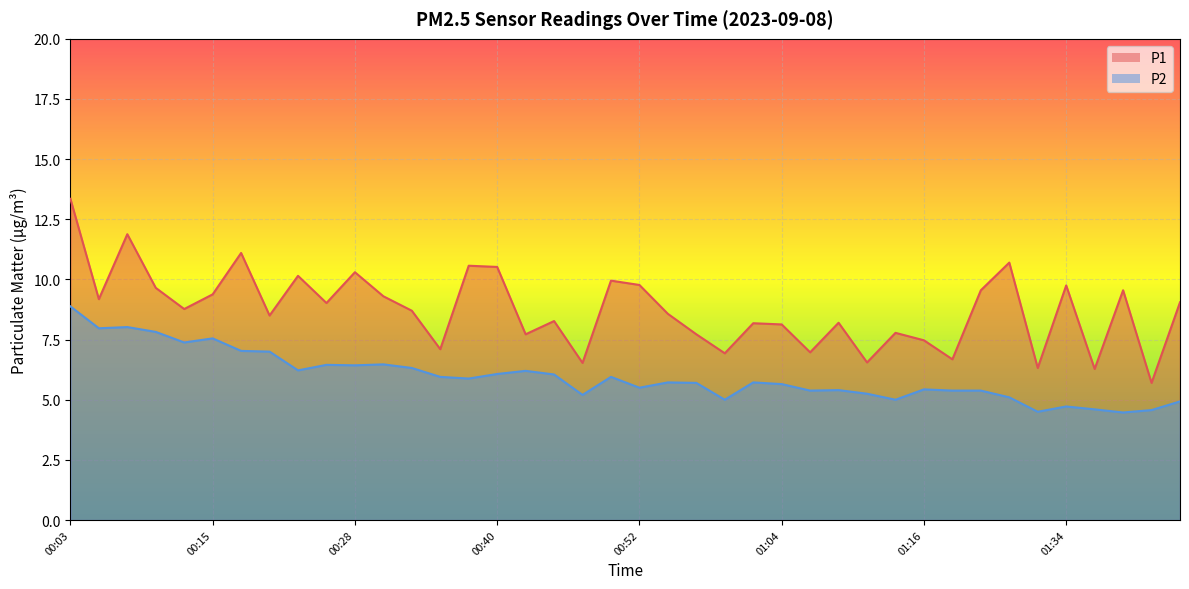

True or false: P2 and P1 cross at least once.

False